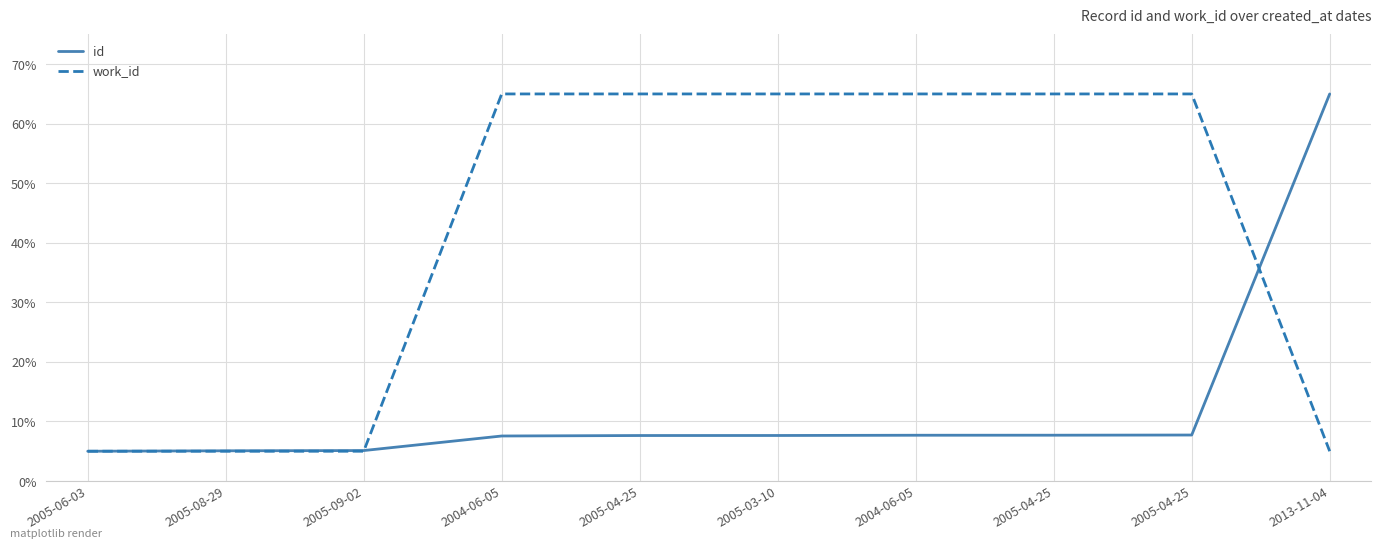

What are all the series names shown in the legend?

id, work_id